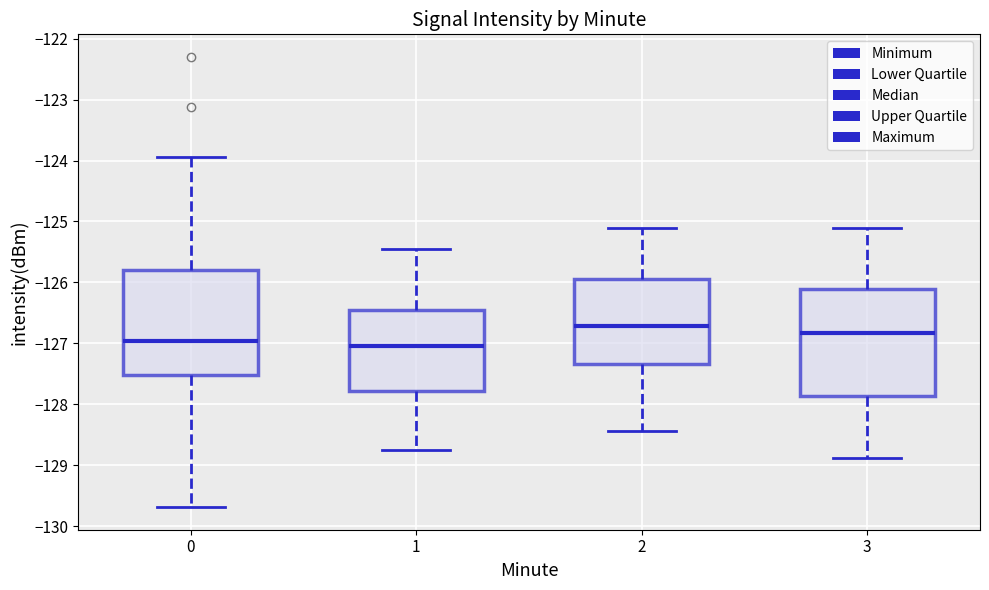

Where does the upper whisker of the box at x = 2 end on the y-axis? The values are not printed on the chart, so give them approximately, as read against the axis.

-125.1